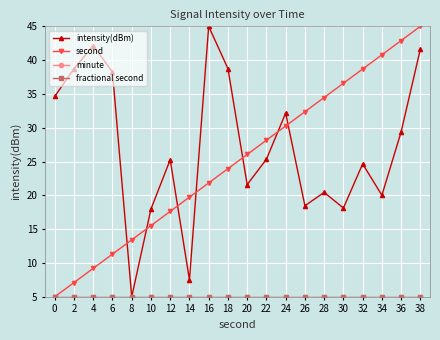

The intensity(dBm) series shows 38.7 at 18. True or false?

True